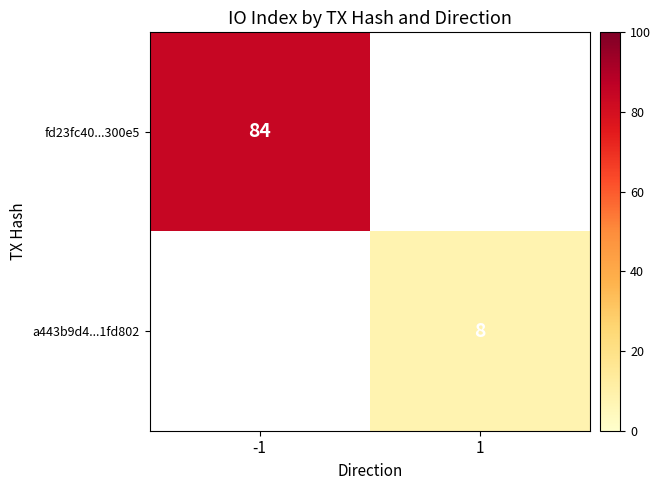

What is the minimum value shown in the chart?

8.0